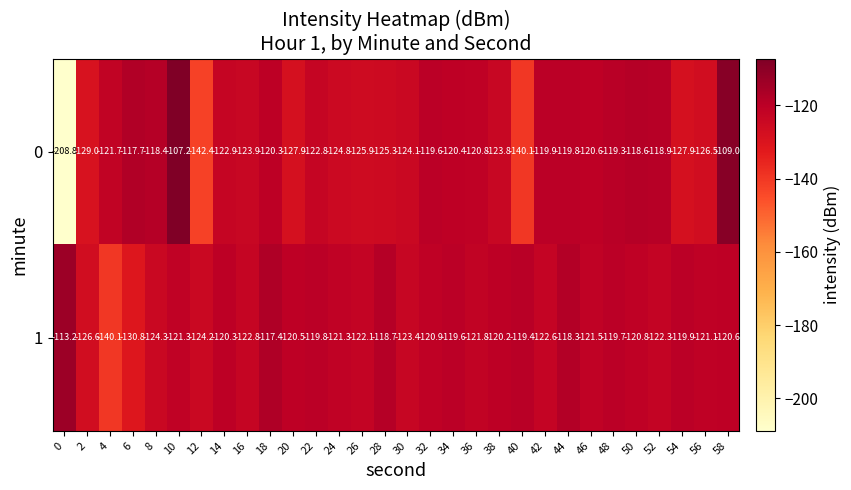

The 0 series shows -170.9 at 10. True or false?

False